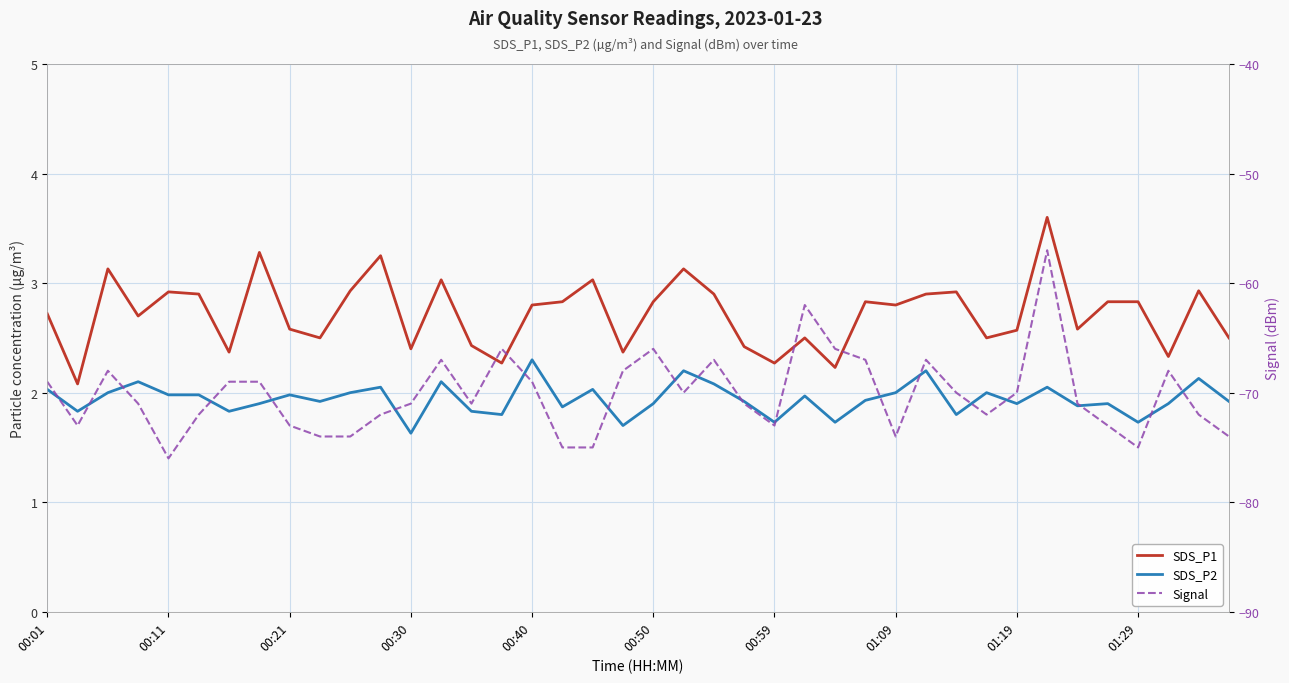

How many distinct data groups are displayed?

3